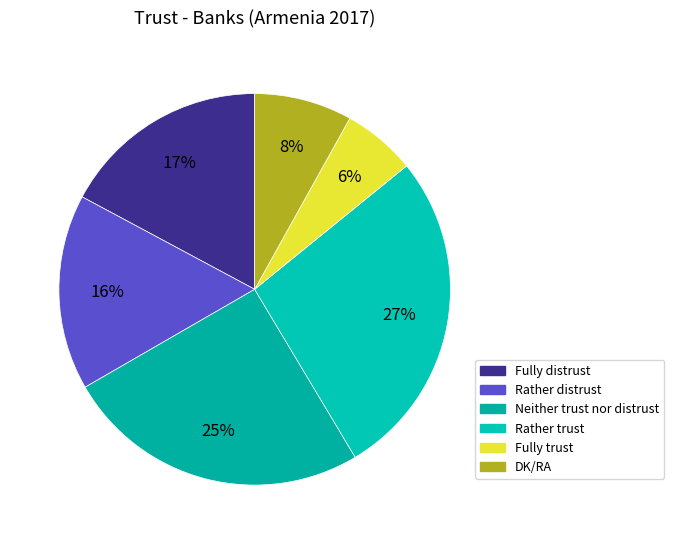

To the nearest percent, what portion does Rather distrust represent?

16%